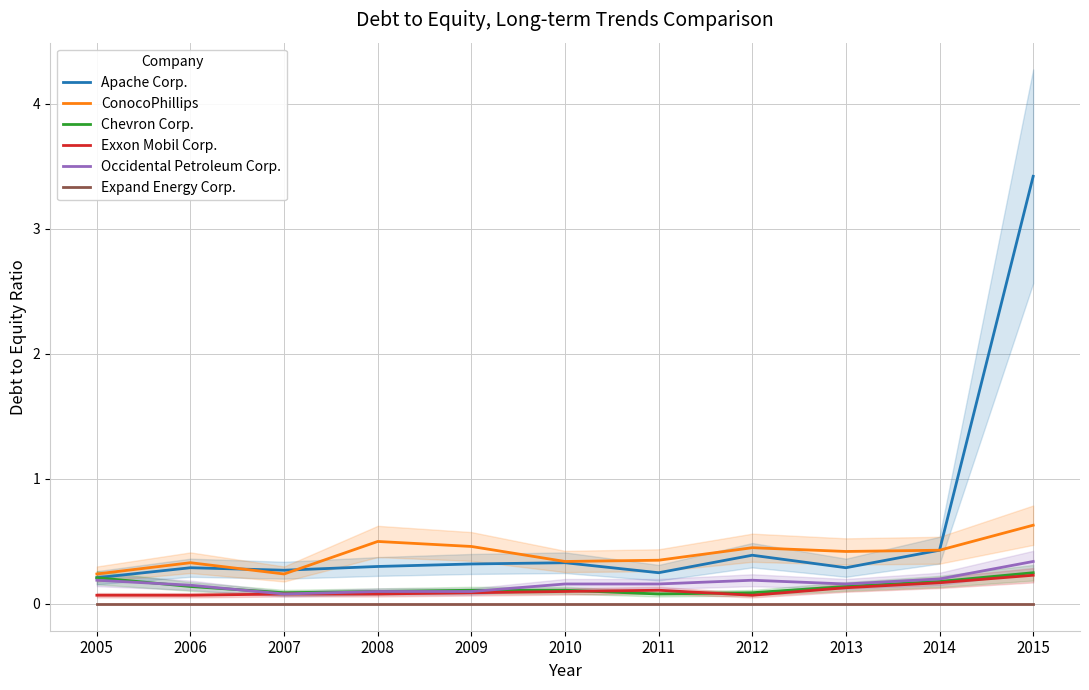

What is the difference between the second highest and minimum values in the ConocoPhillips series?

0.3